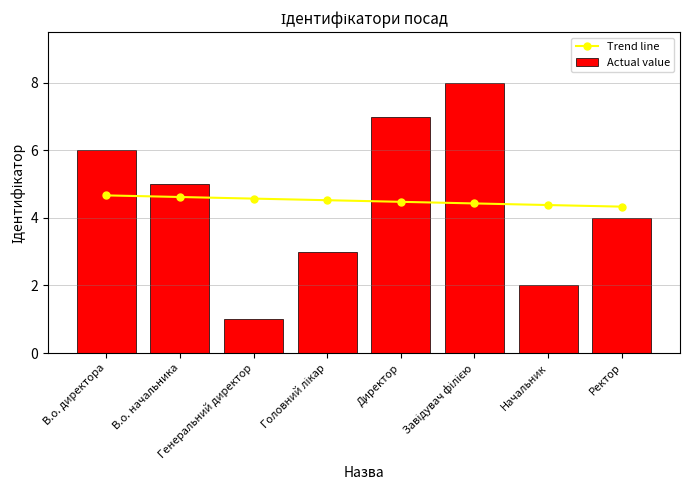

What is the sum of the Actual value values at Начальник and Головний лікар?

5.0